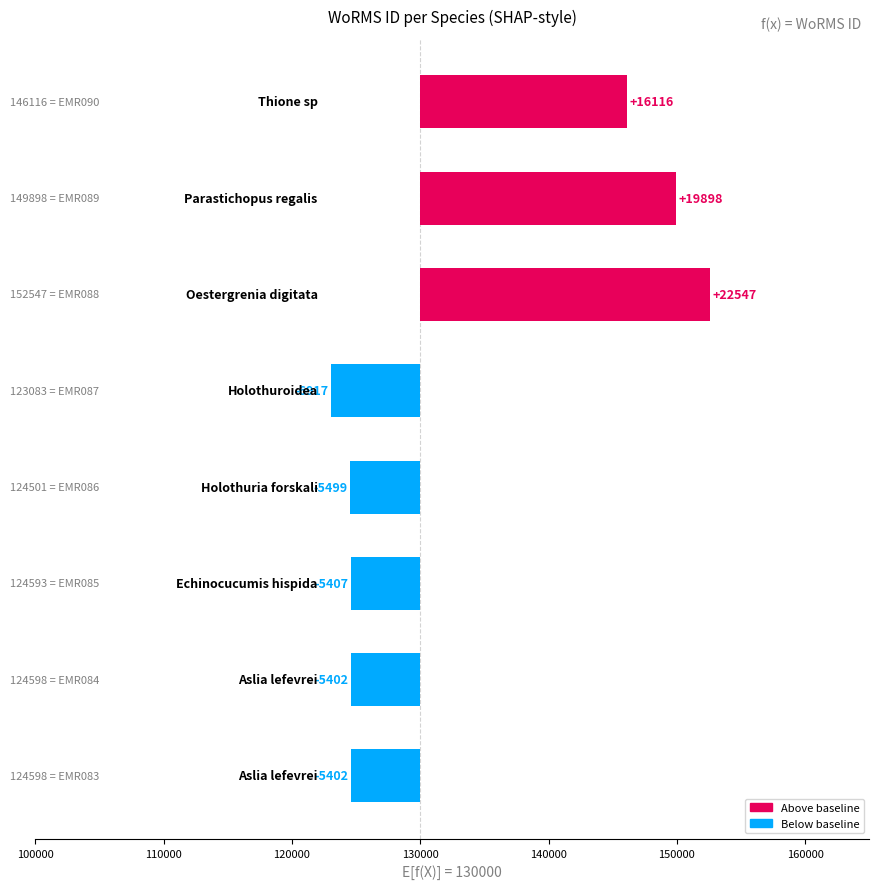

Reading left to right, transcribe all the data shown in this chart.

-5402	-5402	-5407	-5499	-6917	22547	19898	16116